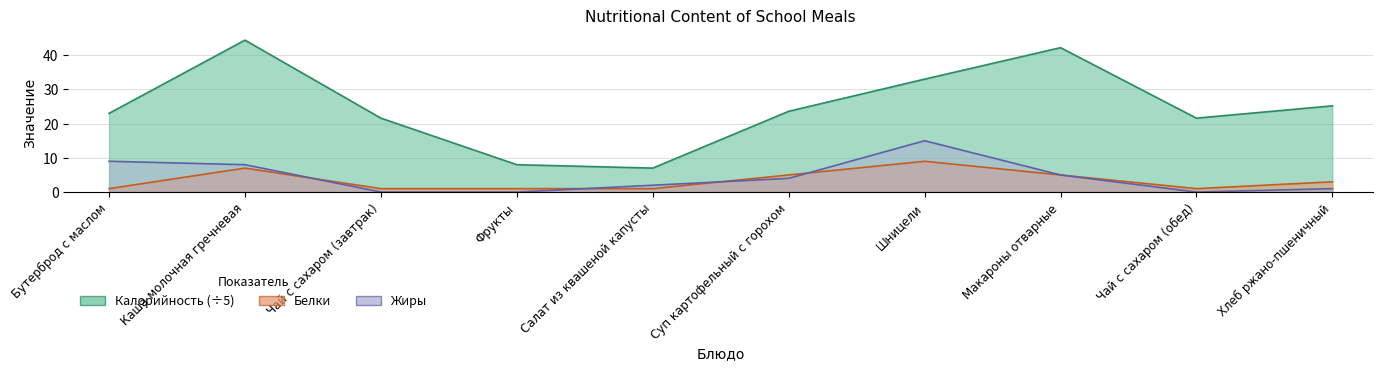

Rank the series at Хлеб ржано-пшеничный from highest to lowest value.

Калорийность, Белки, Жиры